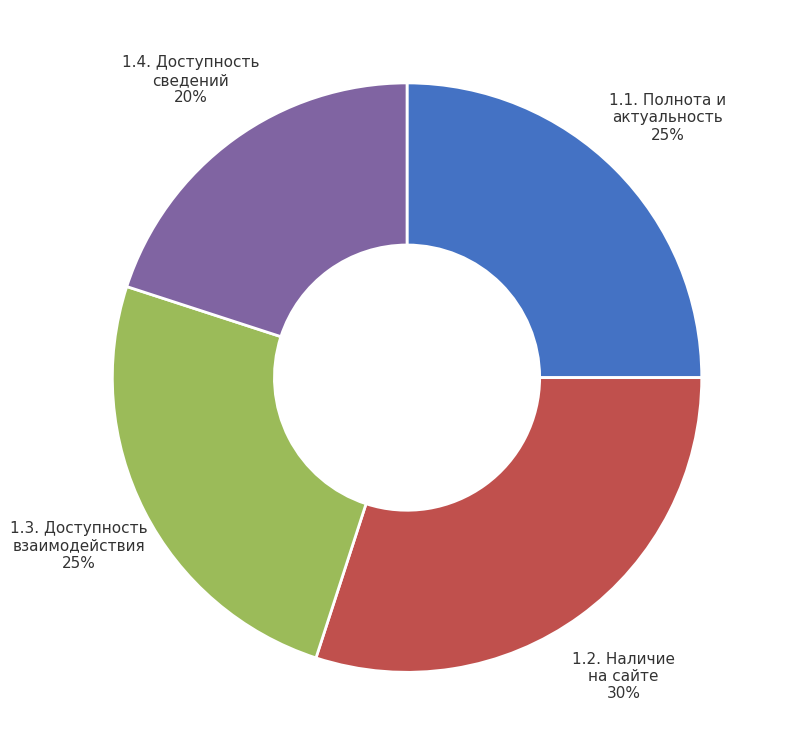

Is there any slice that represents more than half of the pie?

No